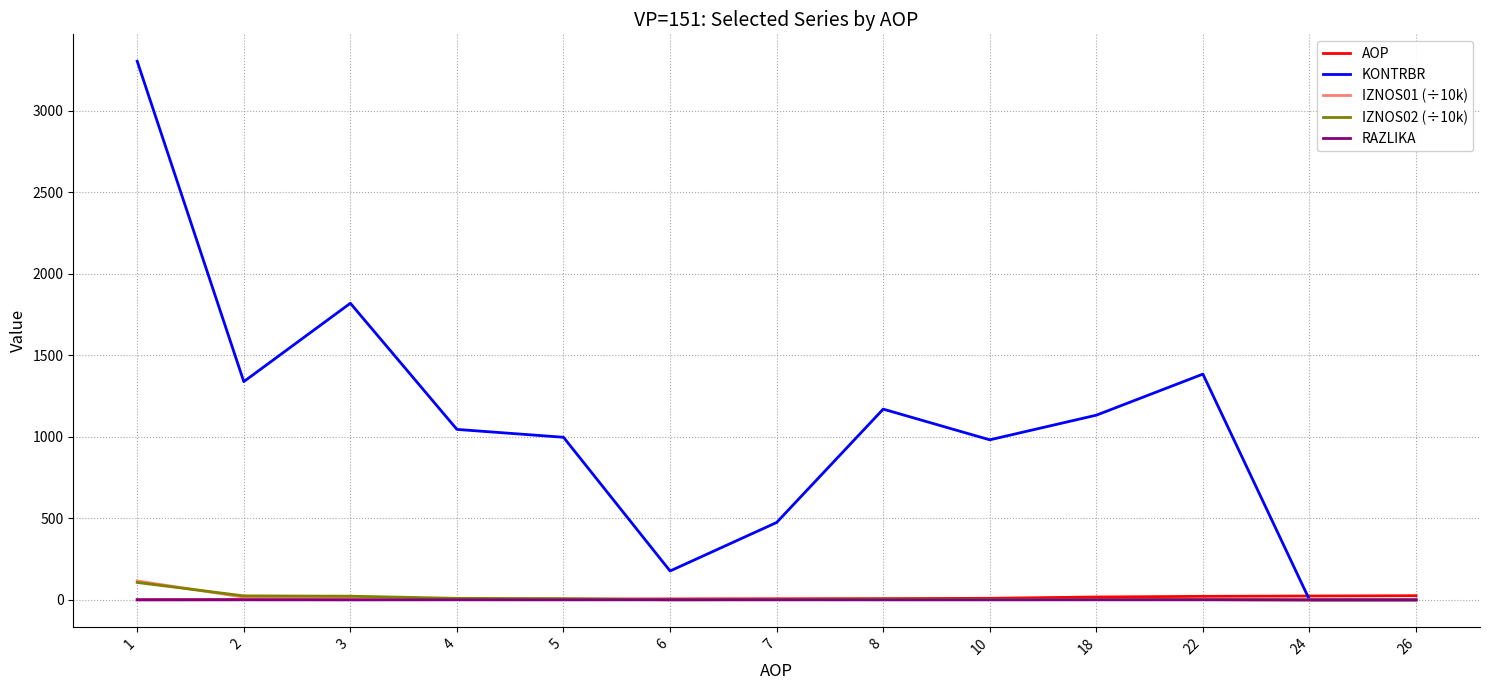

The KONTRBR series shows 400.0 at 18. True or false?

False